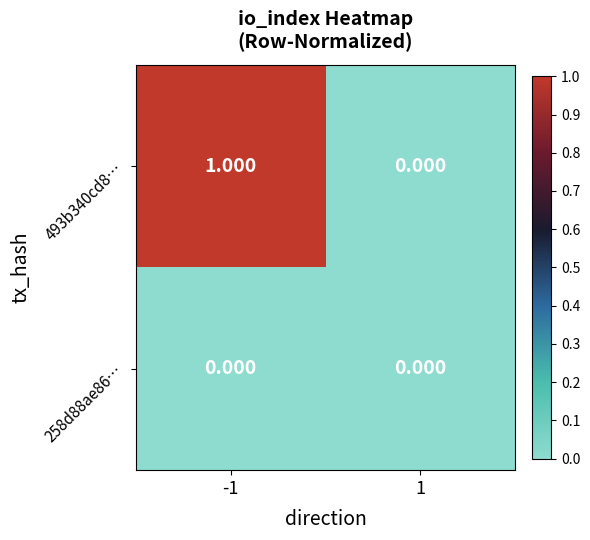

Is the value of 258d88ae86… at -1 greater than the value of 493b340cd8… at -1?

No